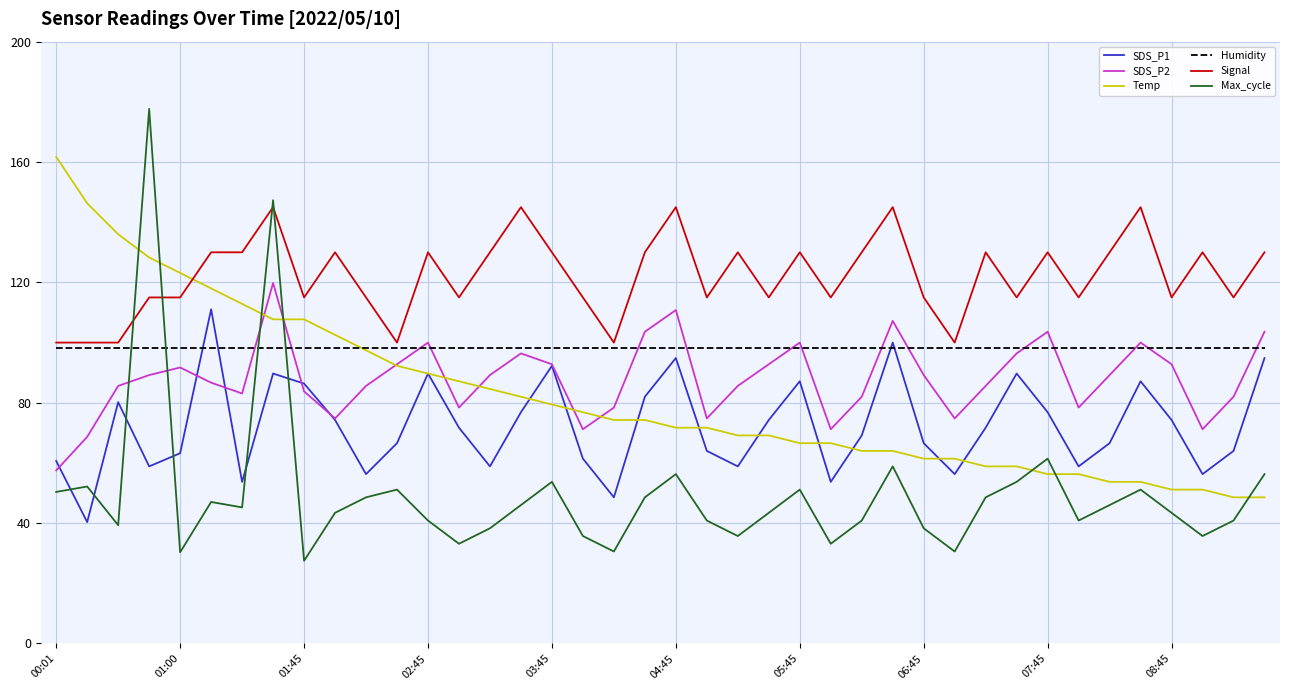

Which series has the largest total across all categories?

Signal